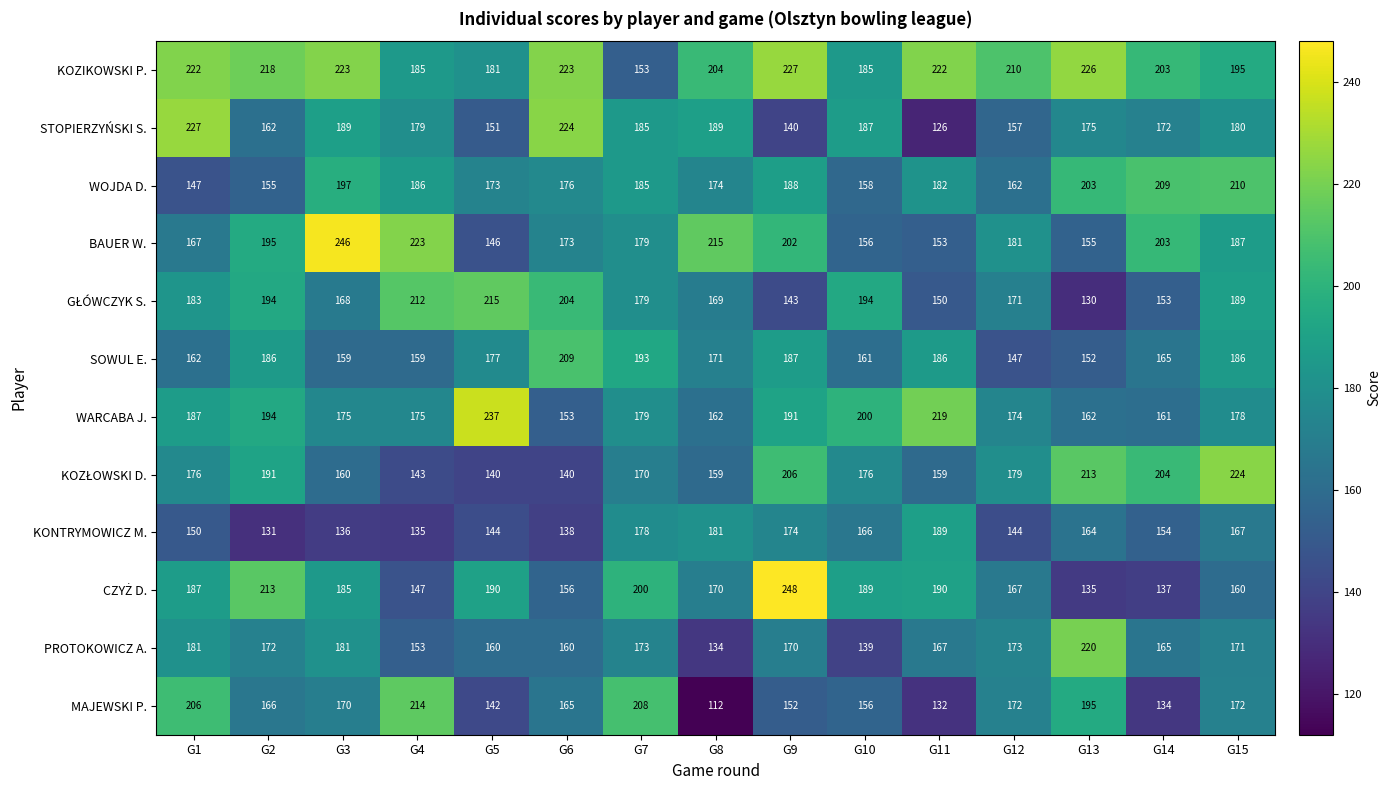

How many distinct data groups are displayed?

12